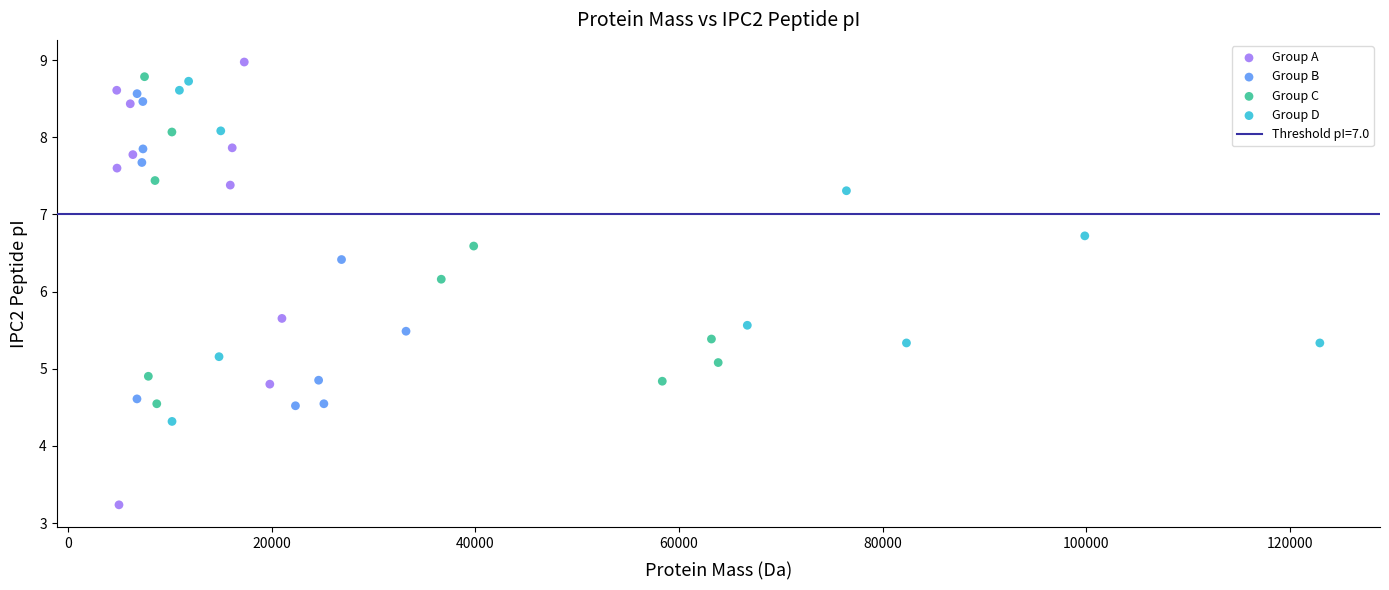

Which series has the widest spread of Y values?

Group A